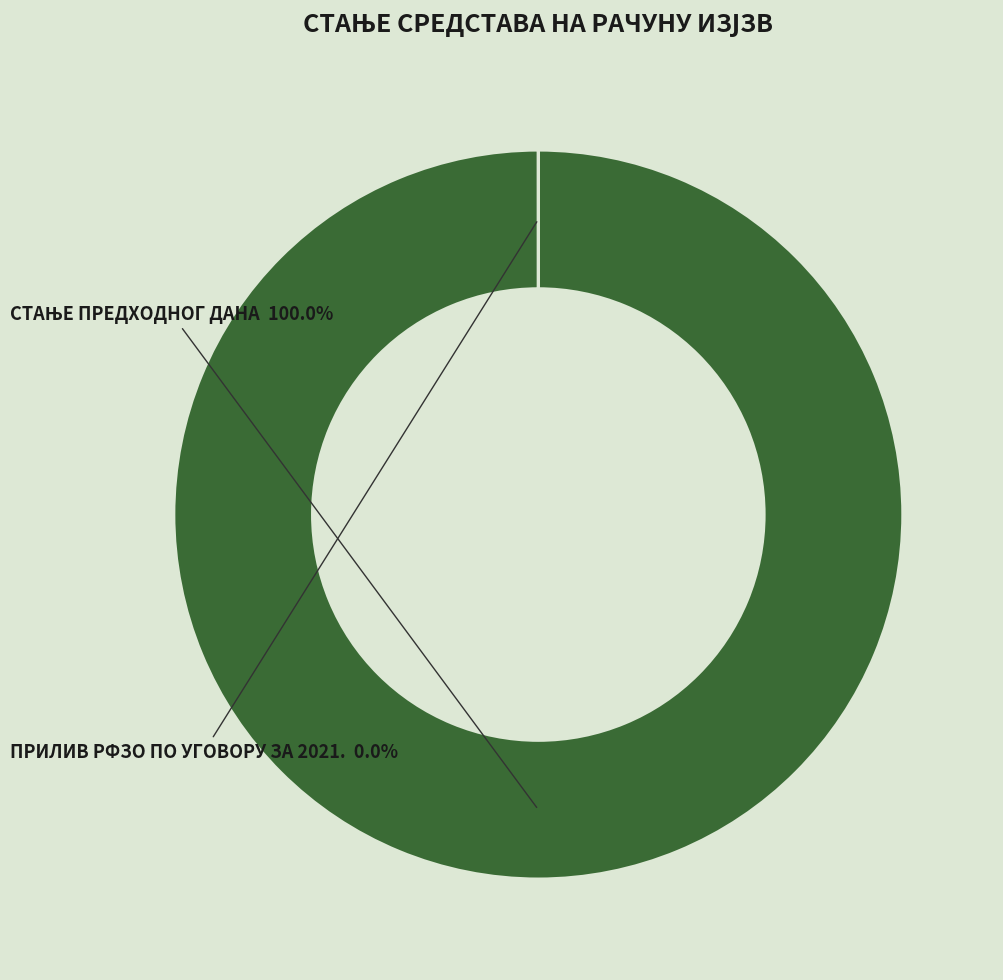

What is the smallest slice in the pie chart?

ПРИЛИВ РФЗО ПО УГОВОРУ ЗА 2021.